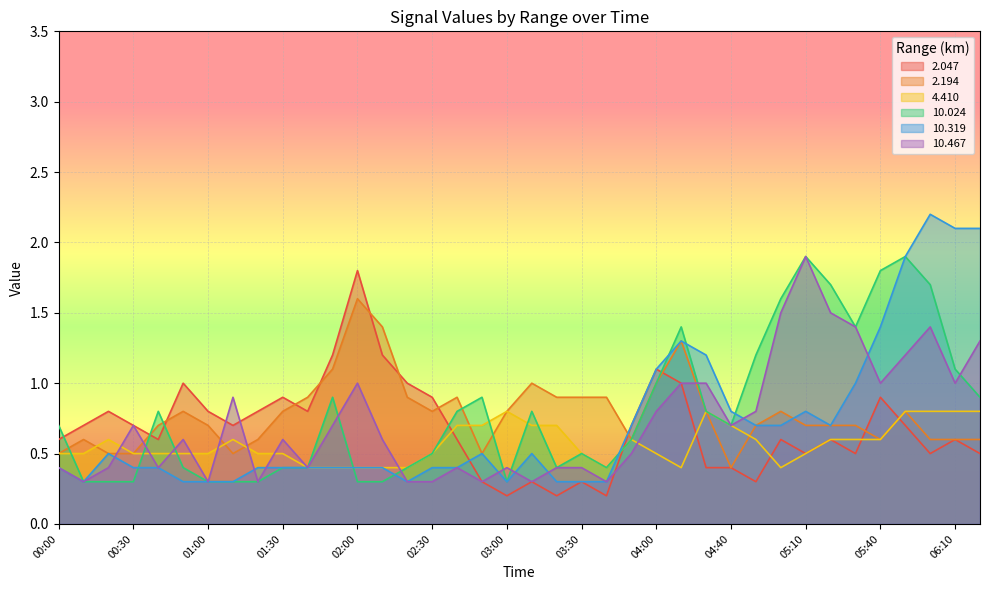

Between which two adjacent categories do 2.047 and 2.194 first intersect?

00:30 and 00:40